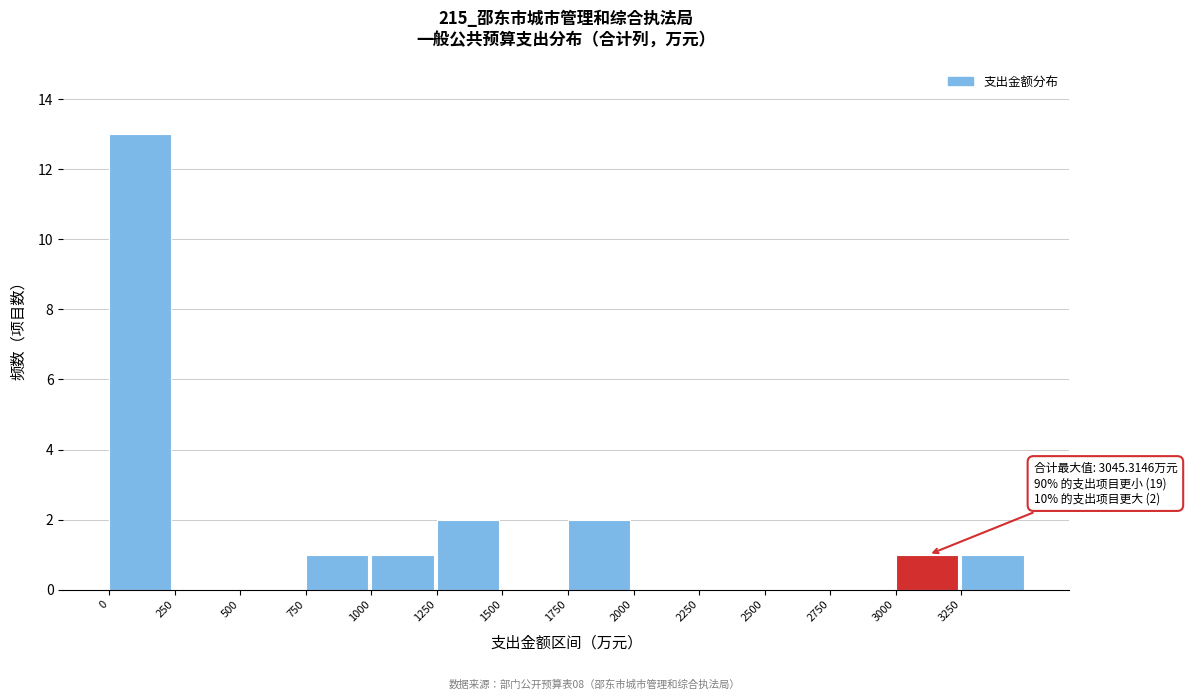

Over which range of the x-axis is the bar tallest?

0 to 250